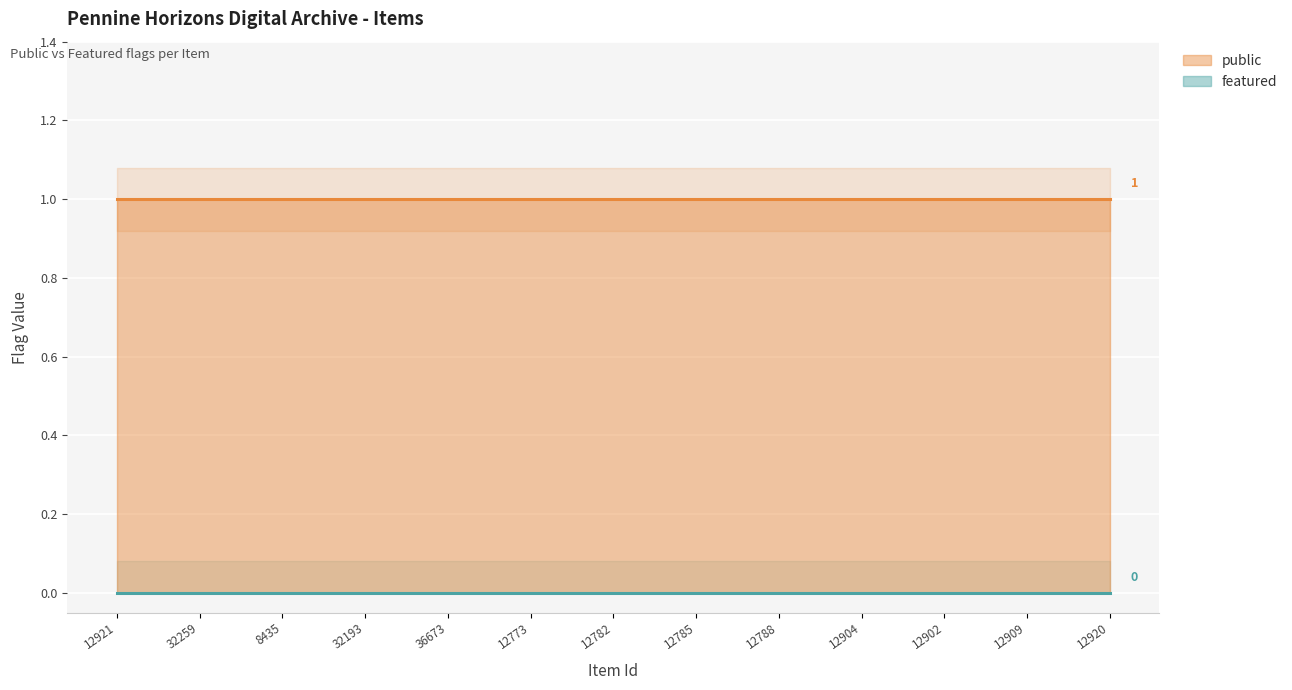

Rank the series by their maximum value, from highest to lowest.

public, featured